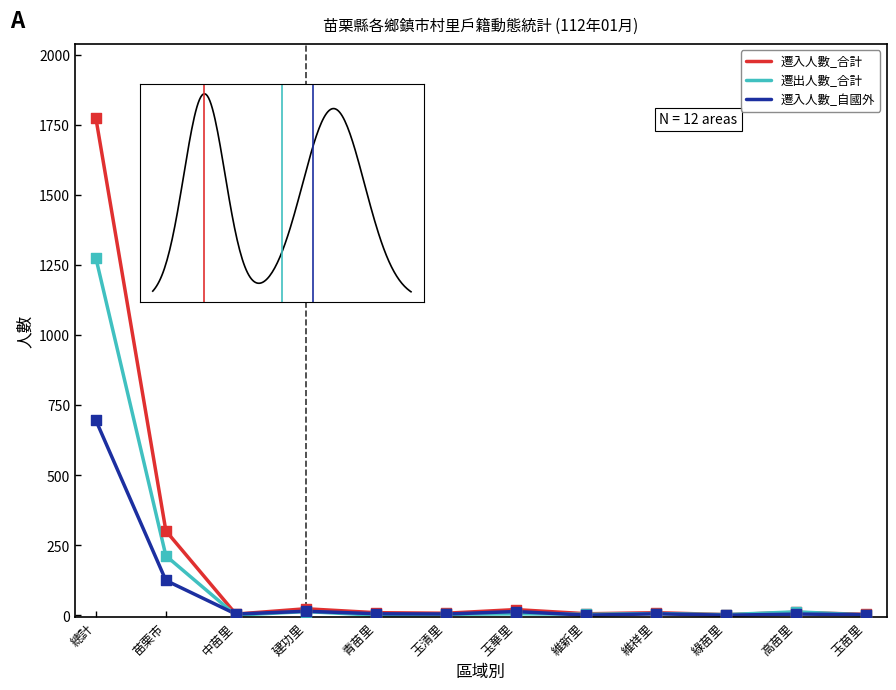

Which series contains the highest Y value?

遷入人數_合計